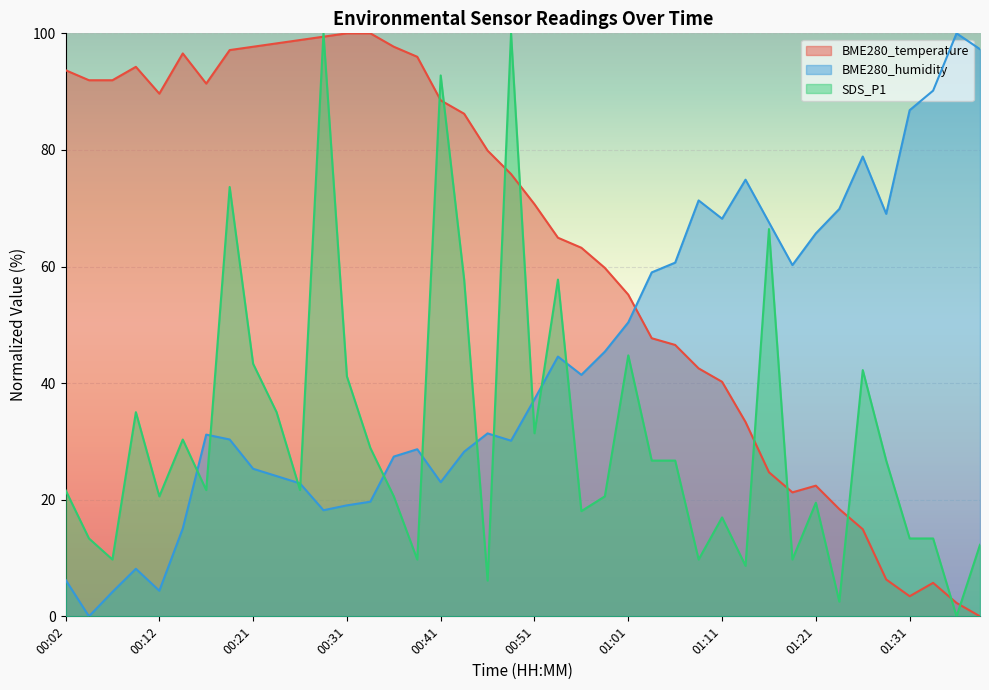

Reading left to right, transcribe all the data shown in this chart.

BME280_temperature: 93.7	92.0	92.0	94.3	89.7	96.6	91.4	97.1	97.7	98.3	98.9	99.4	100.0	100.0	97.7	96.0	88.5	86.2	79.9	75.9	70.7	64.9	63.2	59.8	55.2	47.7	46.6	42.5	40.2	33.3	24.7	21.3	22.4	18.4	14.9	6.3	3.4	5.7	2.3	0.0
BME280_humidity: 6.3	0.0	4.2	8.2	4.4	15.1	31.2	30.3	25.3	24.1	22.8	18.2	19.0	19.7	27.4	28.7	23.0	28.2	31.4	30.1	37.2	44.6	41.4	45.4	50.4	59.0	60.7	71.3	68.2	74.9	67.6	60.3	65.7	69.9	78.9	69.0	86.8	90.2	100.0	97.3
SDS_P1: 21.7	13.4	9.7	35.0	20.6	30.3	21.7	73.6	43.3	35.0	21.7	100.0	41.2	28.9	20.6	9.7	92.8	57.8	6.1	100.0	31.4	57.8	18.1	20.6	44.8	26.7	26.7	9.7	17.0	8.7	66.4	9.7	19.5	2.5	42.2	26.7	13.4	13.4	0.0	12.3